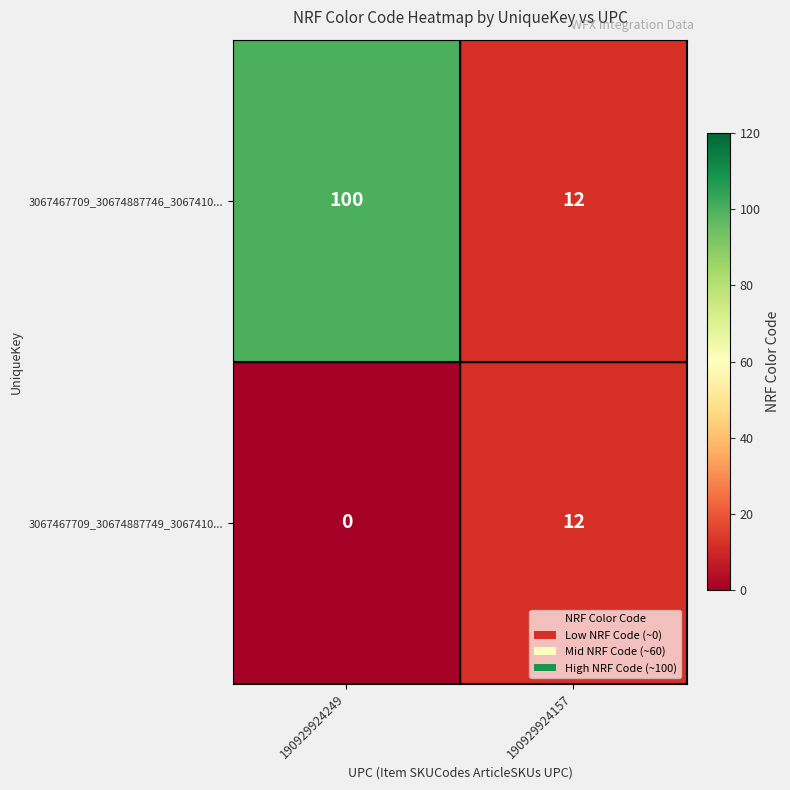

What is the difference between the 3067467709_30674887749_3067410... values at 190929924157 and 190929924249?

12